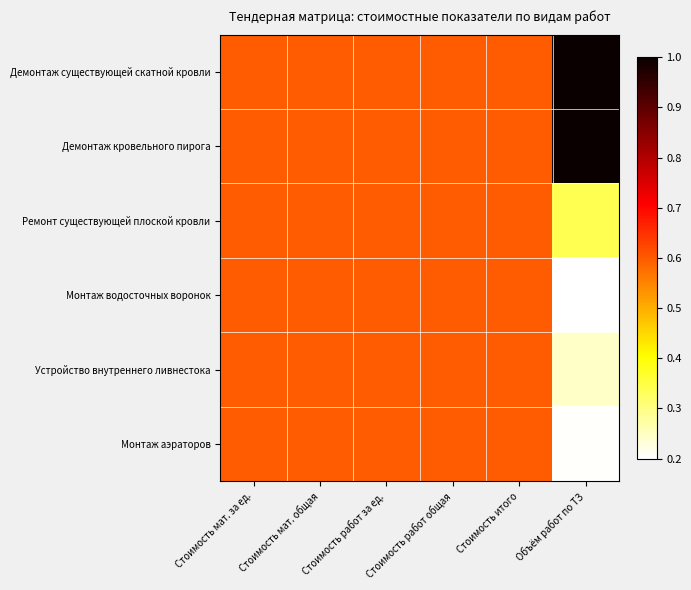

Reading left to right, what are all the values shown in this chart?

Демонтаж существующей скатной кровли: Стоимость мат. за ед.=0.6	Стоимость мат. общая=0.6	Стоимость работ за ед.=0.6	Стоимость работ общая=0.6	Стоимость итого=0.6	Объём работ по ТЗ=1.0
Демонтаж кровельного пирога: Стоимость мат. за ед.=0.6	Стоимость мат. общая=0.6	Стоимость работ за ед.=0.6	Стоимость работ общая=0.6	Стоимость итого=0.6	Объём работ по ТЗ=1.0
Ремонт существующей плоской кровли: Стоимость мат. за ед.=0.6	Стоимость мат. общая=0.6	Стоимость работ за ед.=0.6	Стоимость работ общая=0.6	Стоимость итого=0.6	Объём работ по ТЗ=0.3
Монтаж водосточных воронок: Стоимость мат. за ед.=0.6	Стоимость мат. общая=0.6	Стоимость работ за ед.=0.6	Стоимость работ общая=0.6	Стоимость итого=0.6	Объём работ по ТЗ=0.2
Устройство внутреннего ливнестока: Стоимость мат. за ед.=0.6	Стоимость мат. общая=0.6	Стоимость работ за ед.=0.6	Стоимость работ общая=0.6	Стоимость итого=0.6	Объём работ по ТЗ=0.2
Монтаж аэраторов: Стоимость мат. за ед.=0.6	Стоимость мат. общая=0.6	Стоимость работ за ед.=0.6	Стоимость работ общая=0.6	Стоимость итого=0.6	Объём работ по ТЗ=0.2